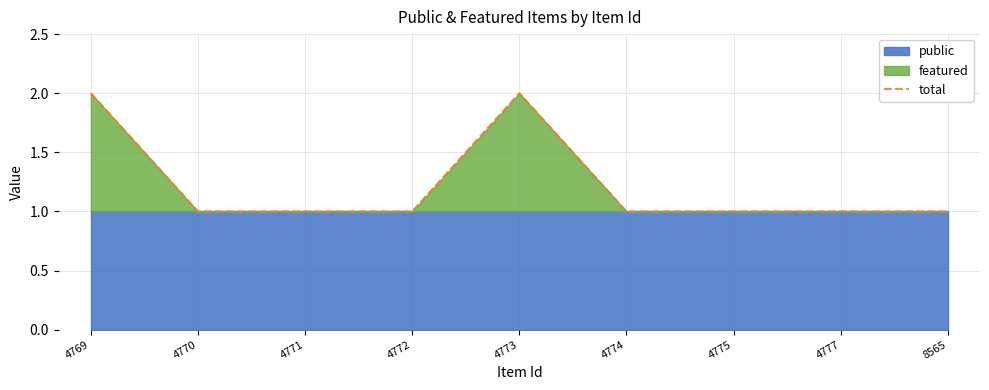

Which label corresponds to the largest value in the chart?

4769